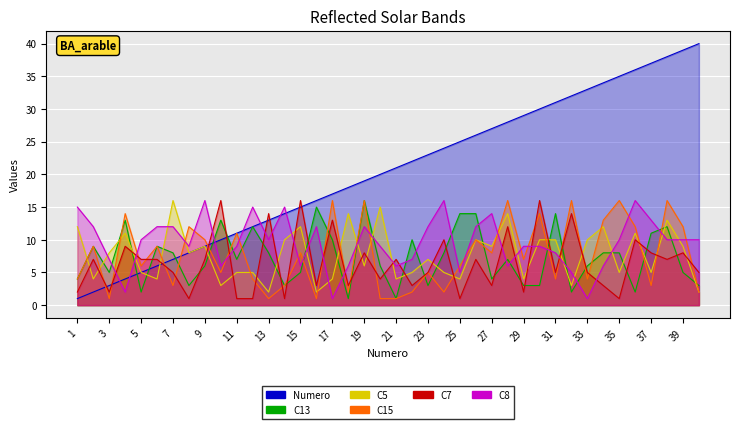

Where is the first local minimum for C15?

3